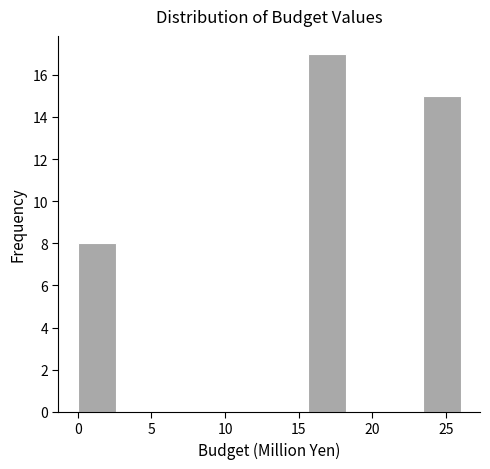

Reading left to right, transcribe this chart: for each bar, give the range it covers on the x-axis and its height. Neither the bar edges nor the heights are printed on the chart, so give them approximately, as read against the axes.

0.0 to 2.6: 8
2.6 to 5.2: 0
5.2 to 7.8: 0
7.8 to 10.4: 0
10.4 to 13.0: 0
13.0 to 15.6: 0
15.6 to 18.2: 17
18.2 to 20.8: 0
20.8 to 23.4: 0
23.4 to 26.0: 15